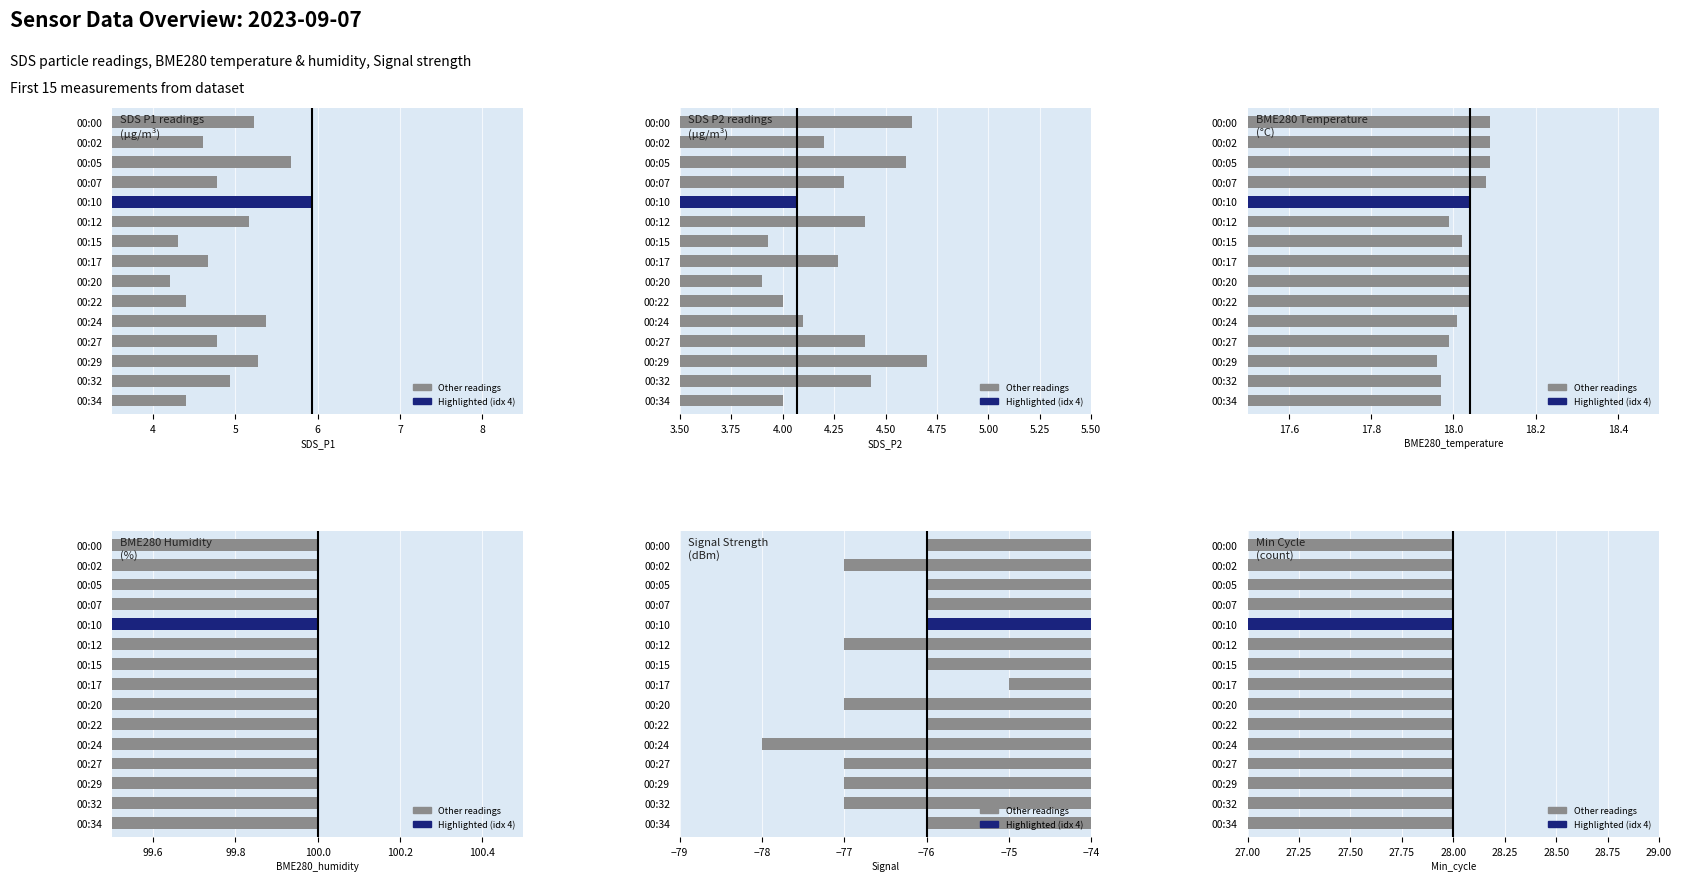

How many data points does each series have?

15